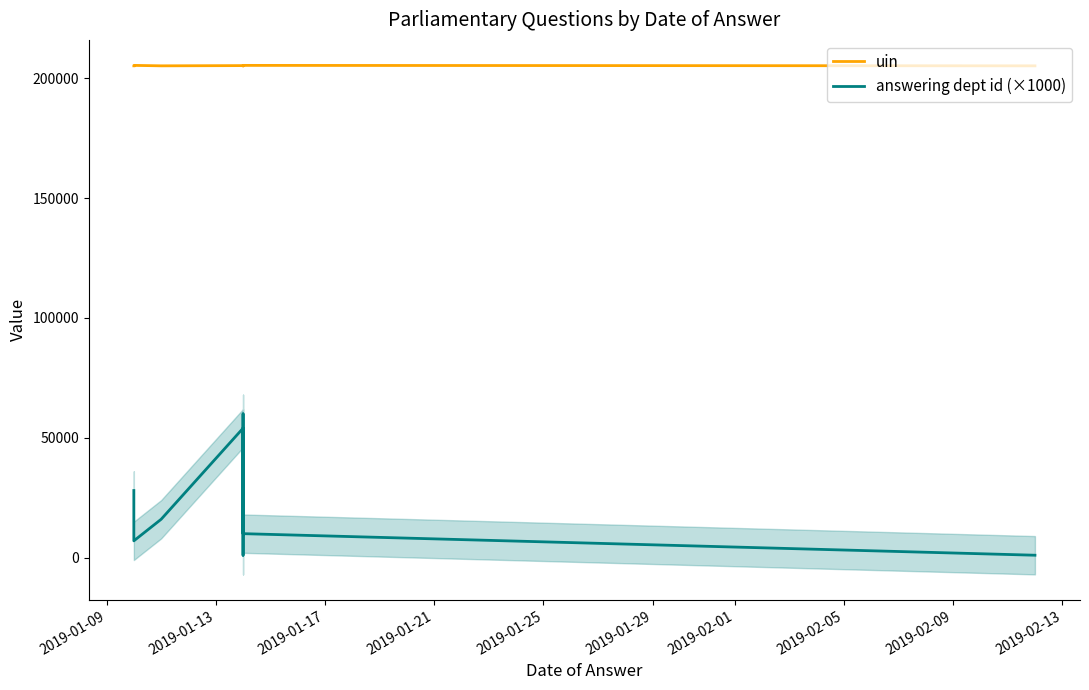

In uin, how many points are higher than both neighbors (excluding endpoints)?

4